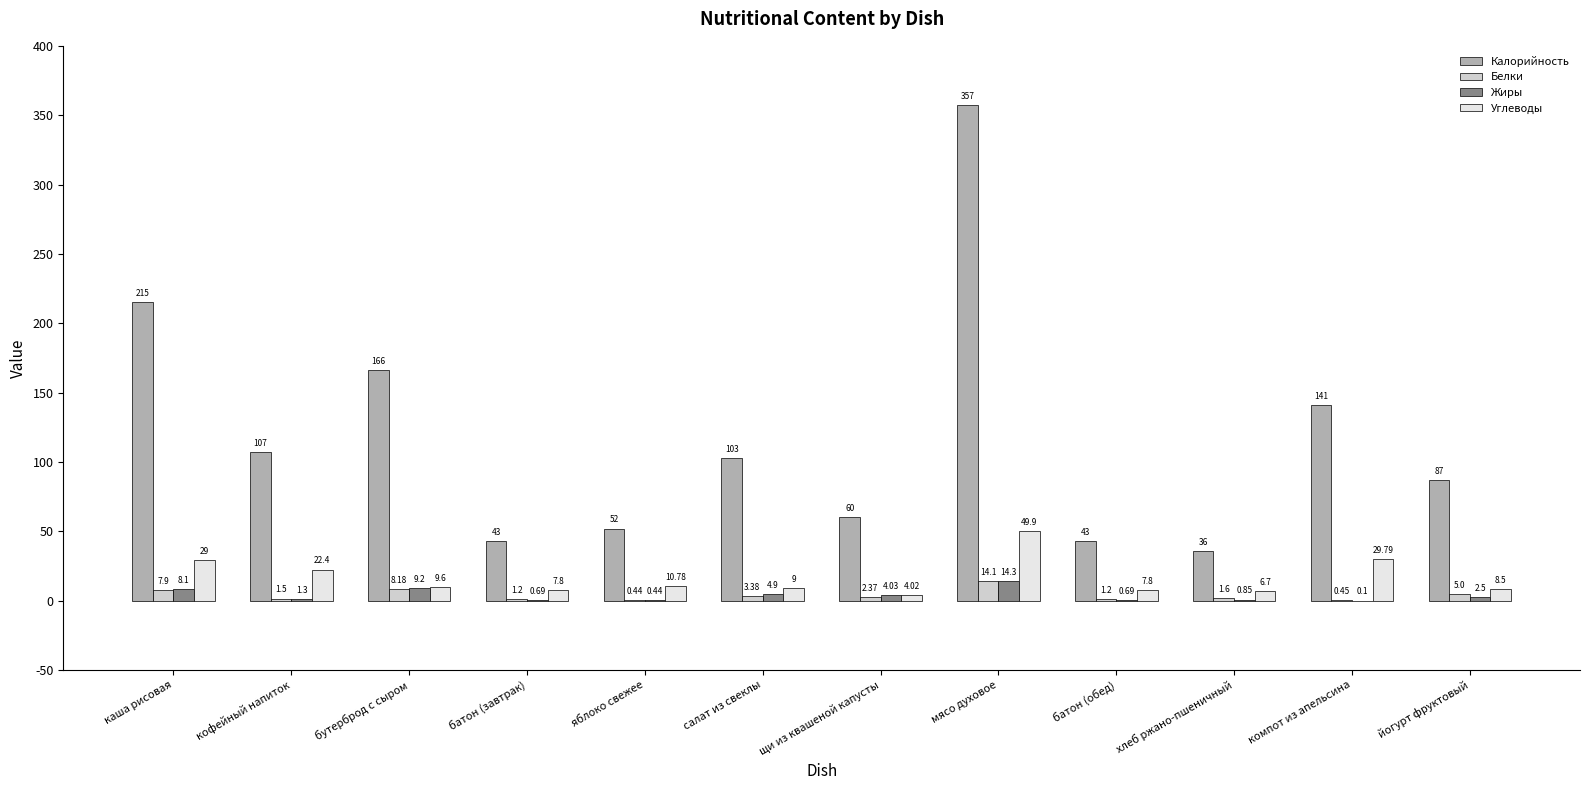

What are all the series names shown in the legend?

Калорийность, Белки, Жиры, Углеводы